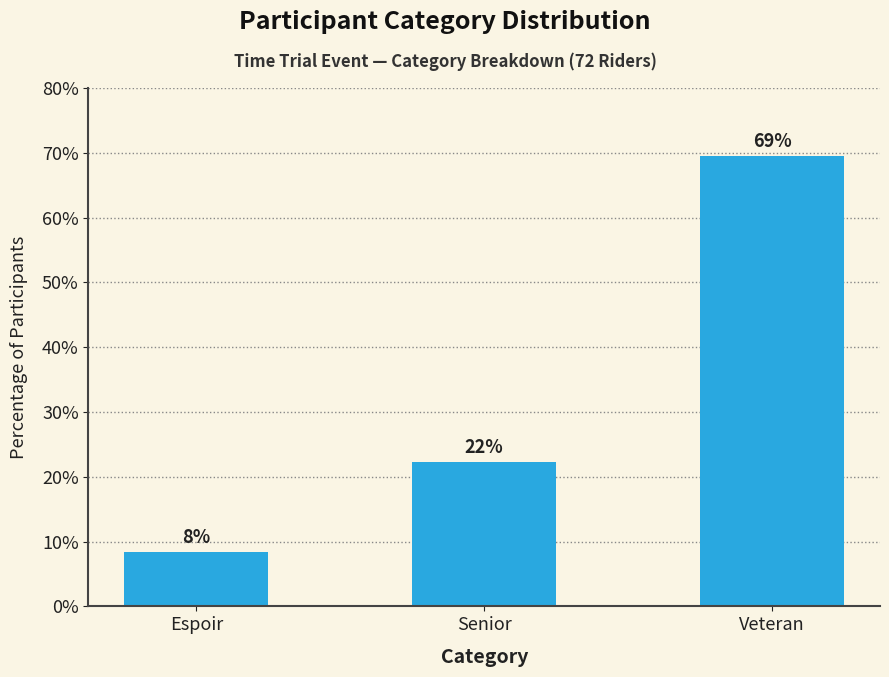

Rank the categories by value from highest to lowest.

Veteran, Senior, Espoir